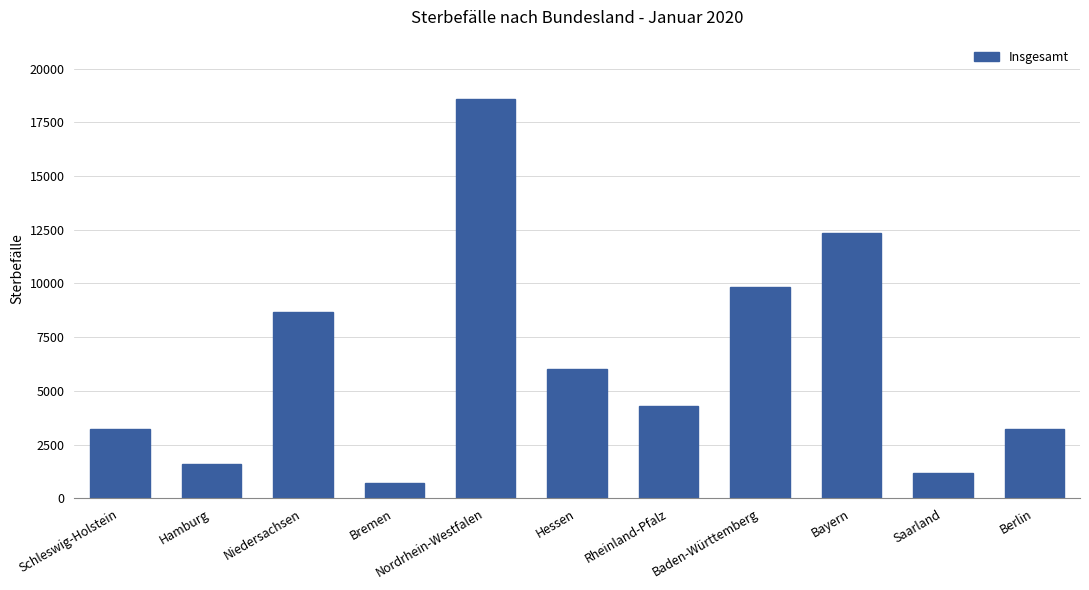

Approximately how many times larger is the value at Rheinland-Pfalz compared to Berlin?

1.3